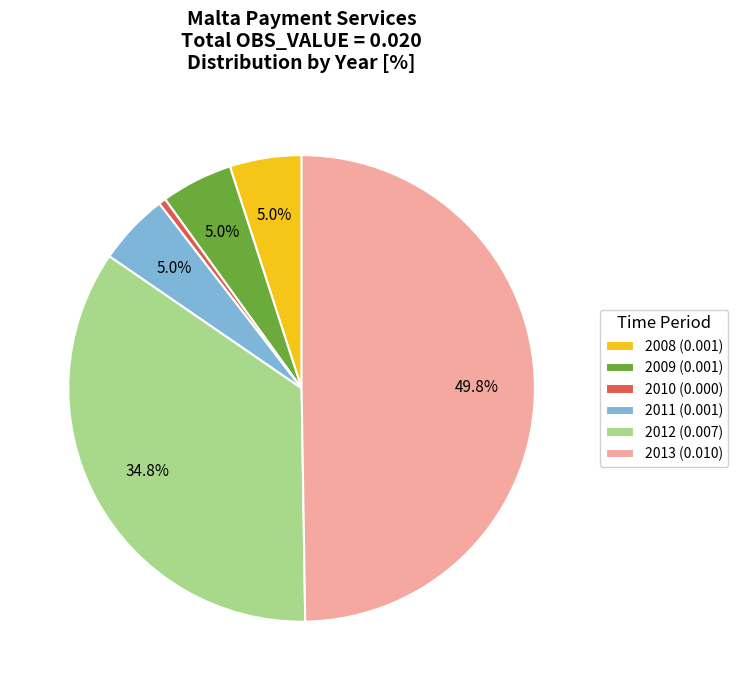

Does 2012 (0.007) account for over 50% of the chart?

No